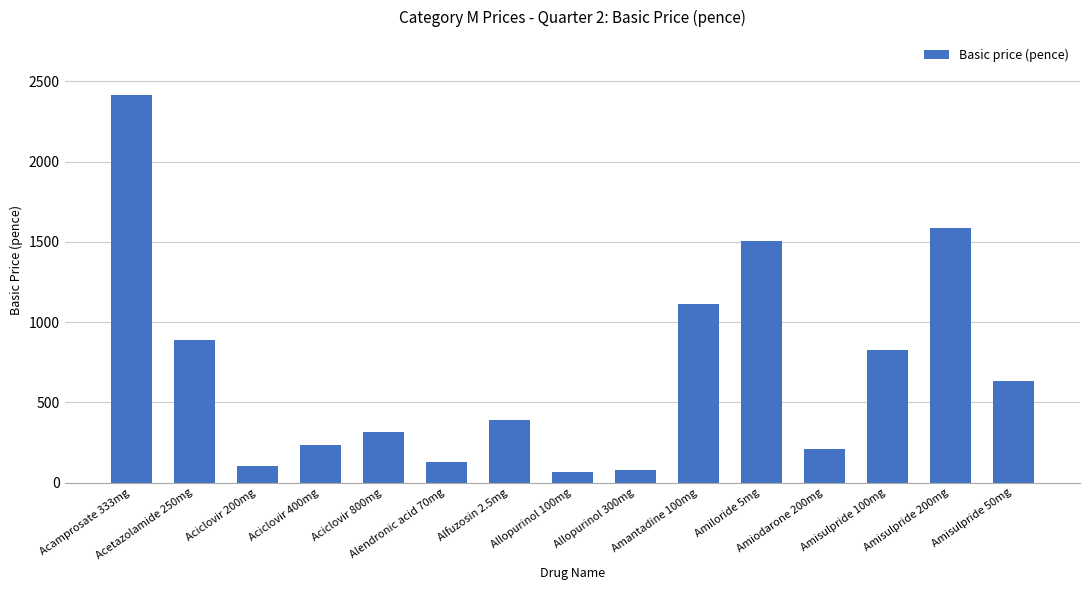

What is the average value?

699